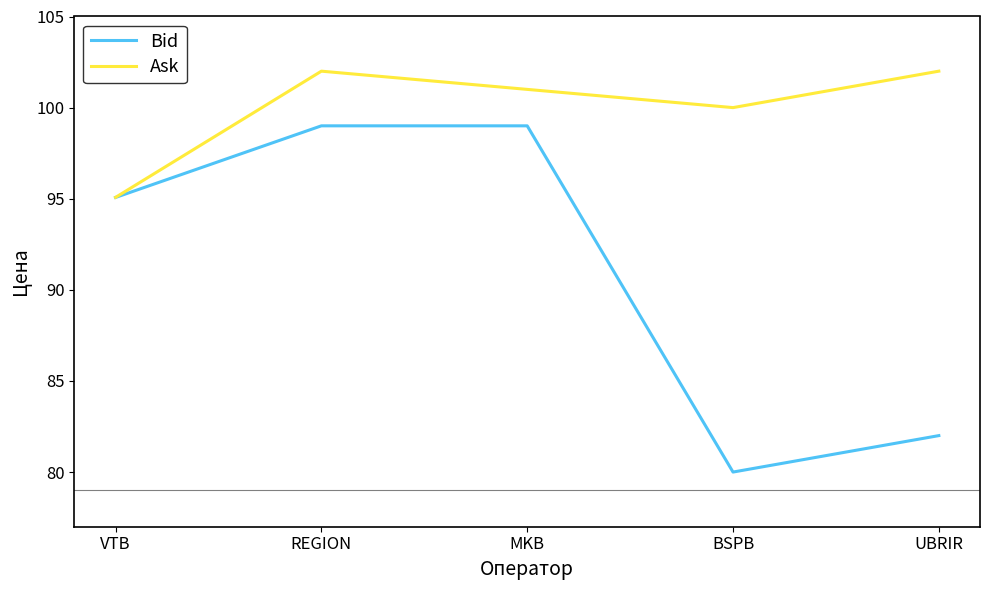

What position from the right is VTB?

5